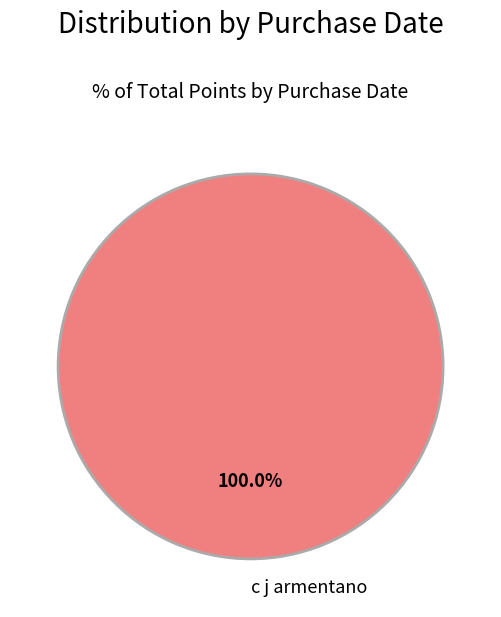

Is there a majority slice in this chart?

Yes